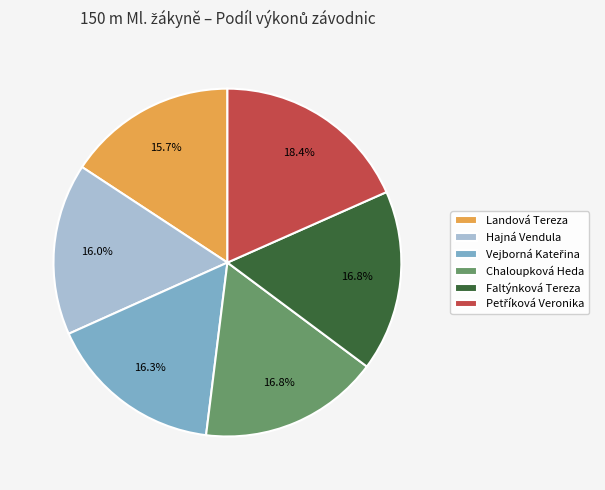

Does any single category account for the majority?

No